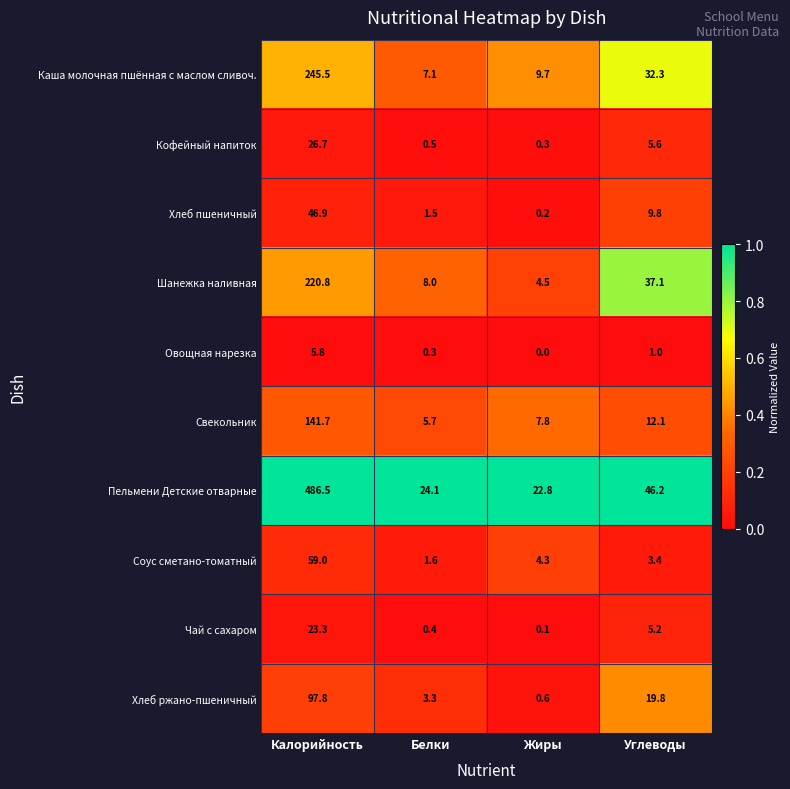

How many series are shown in this chart?

10